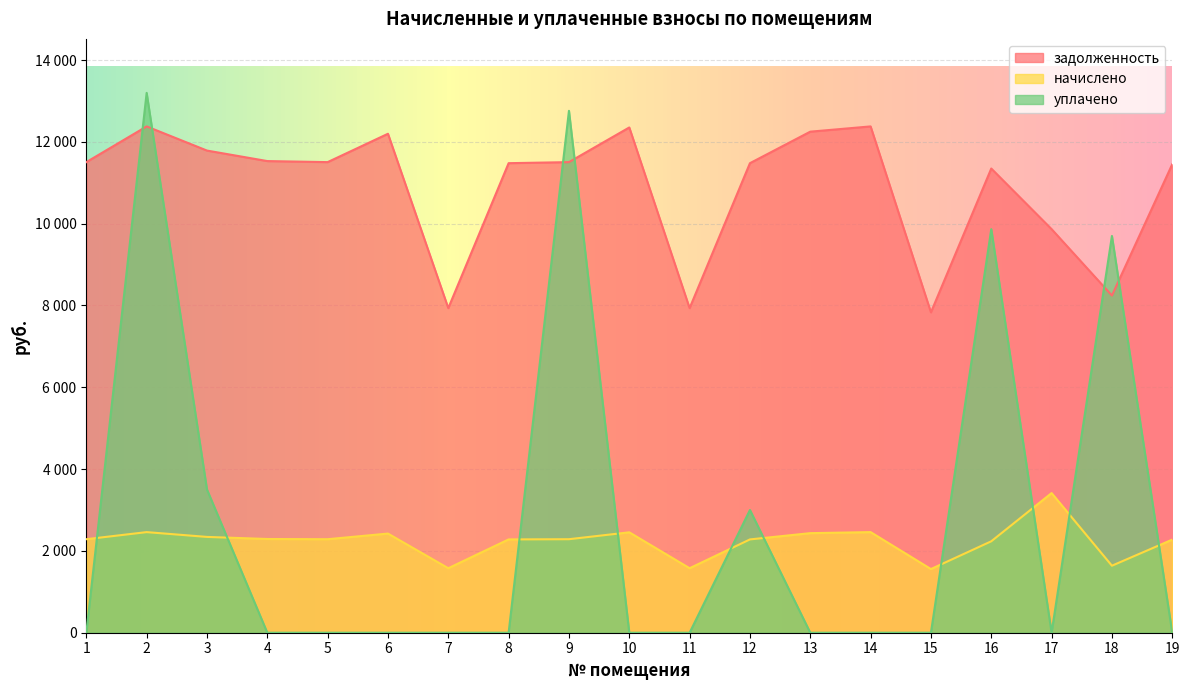

Where is задолженность nearest to the value 10105?

17